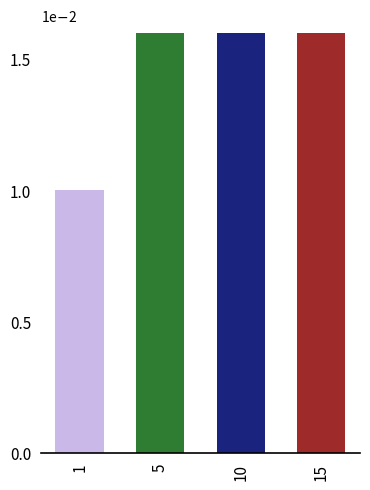

What is the value of the 4th bar from the left?

0.1